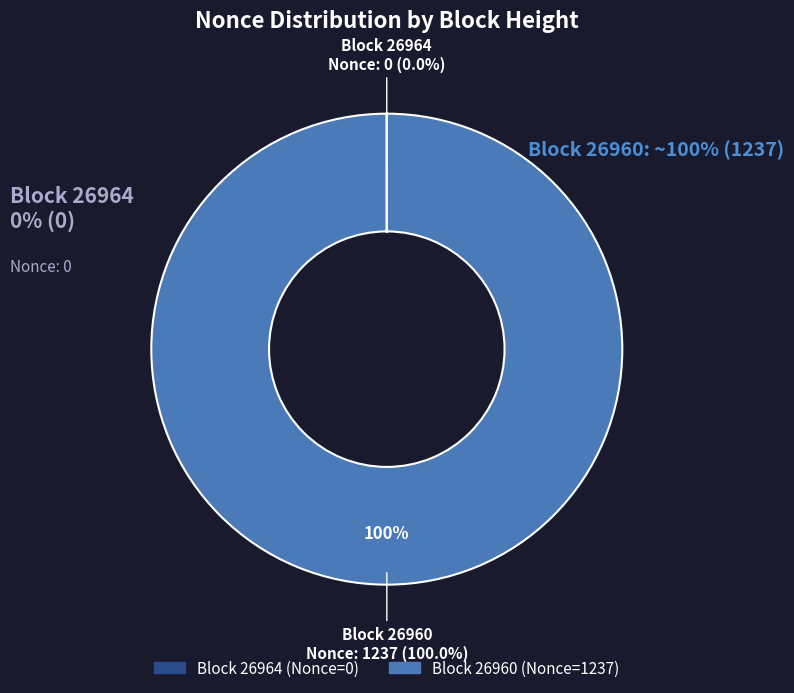

Count the number of slices in the pie.

2